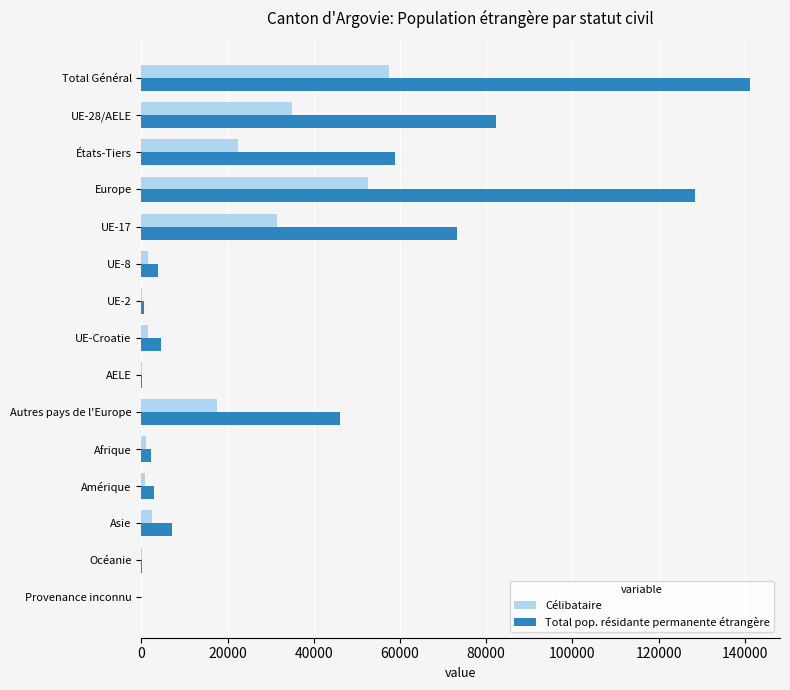

True or false: Total pop. résidante permanente étrangère has a value of 39336 at États-Tiers.

False